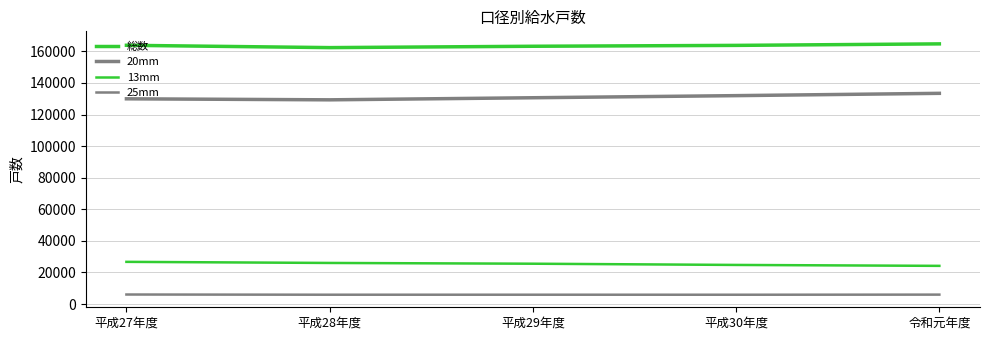

Reading right to left, transcribe all the data shown in this chart.

総数: 令和元年度=164730	平成30年度=163777	平成29年度=163221	平成28年度=162366	平成27年度=163839
20mm: 令和元年度=133414	平成30年度=131953	平成29年度=130619	平成28年度=129299	平成27年度=129951
13mm: 令和元年度=24164	平成30年度=24750	平成29年度=25526	平成28年度=26005	平成27年度=26703
25mm: 令和元年度=5953	平成30年度=5881	平成29年度=5895	平成28年度=5891	平成27年度=6021